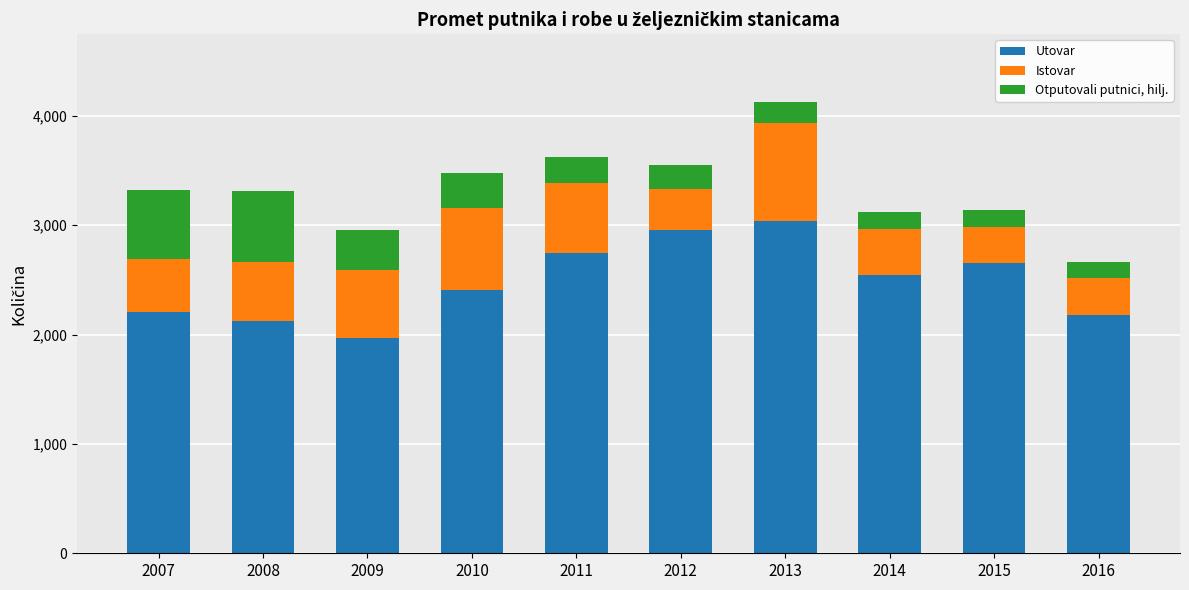

What is the average value of the Utovar series?

2483